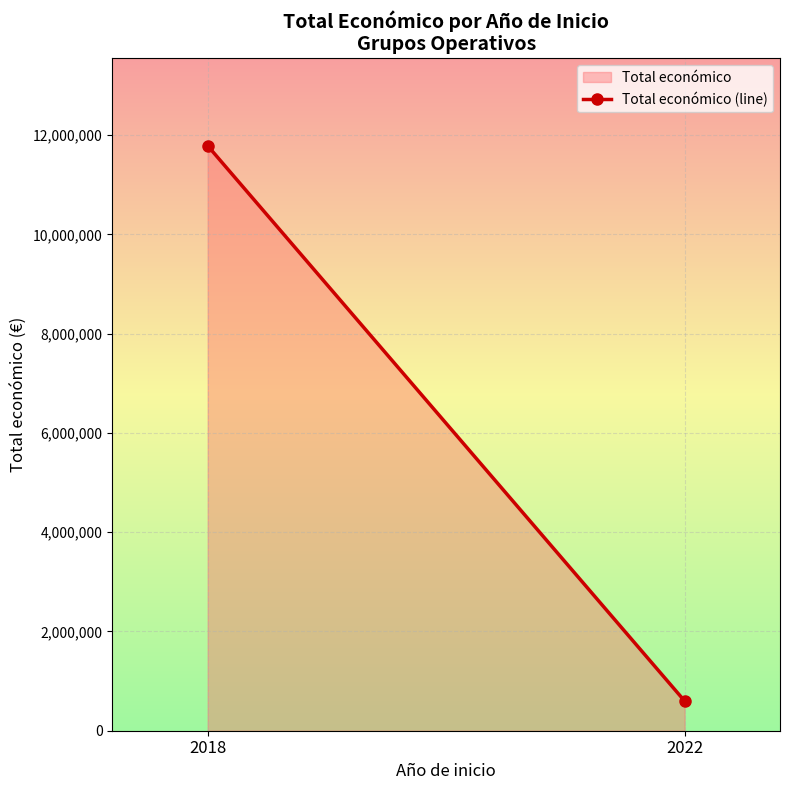

True or false: the data shows 869803 at 2022.

False